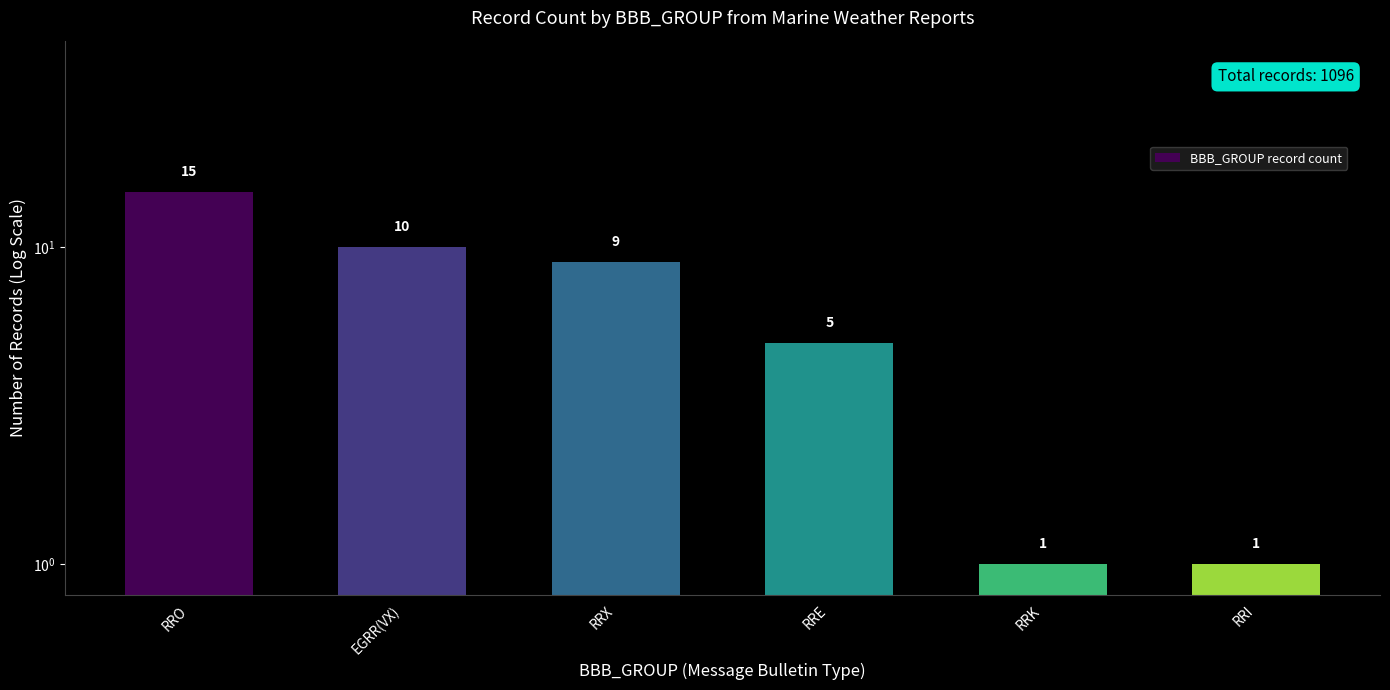

Reading left to right, extract all data points from this chart.

RRO=15	EGRR(VX)=10	RRX=9	RRE=5	RRK=1	RRI=1